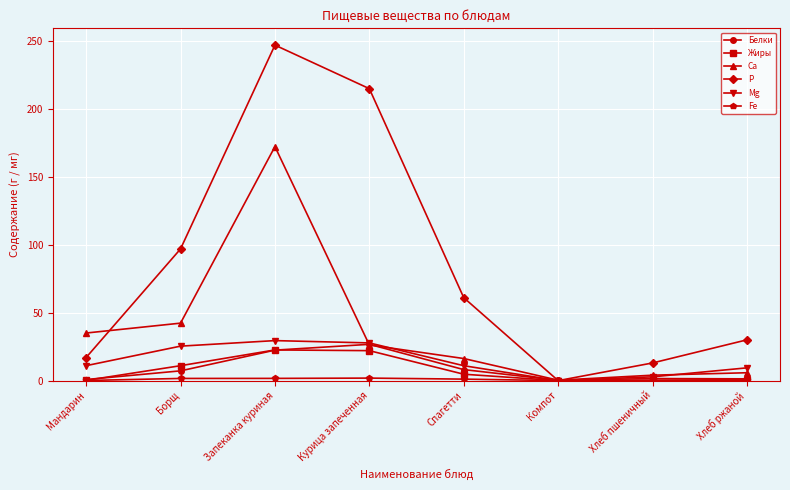

What is the total value across all series at Компот?

0.6